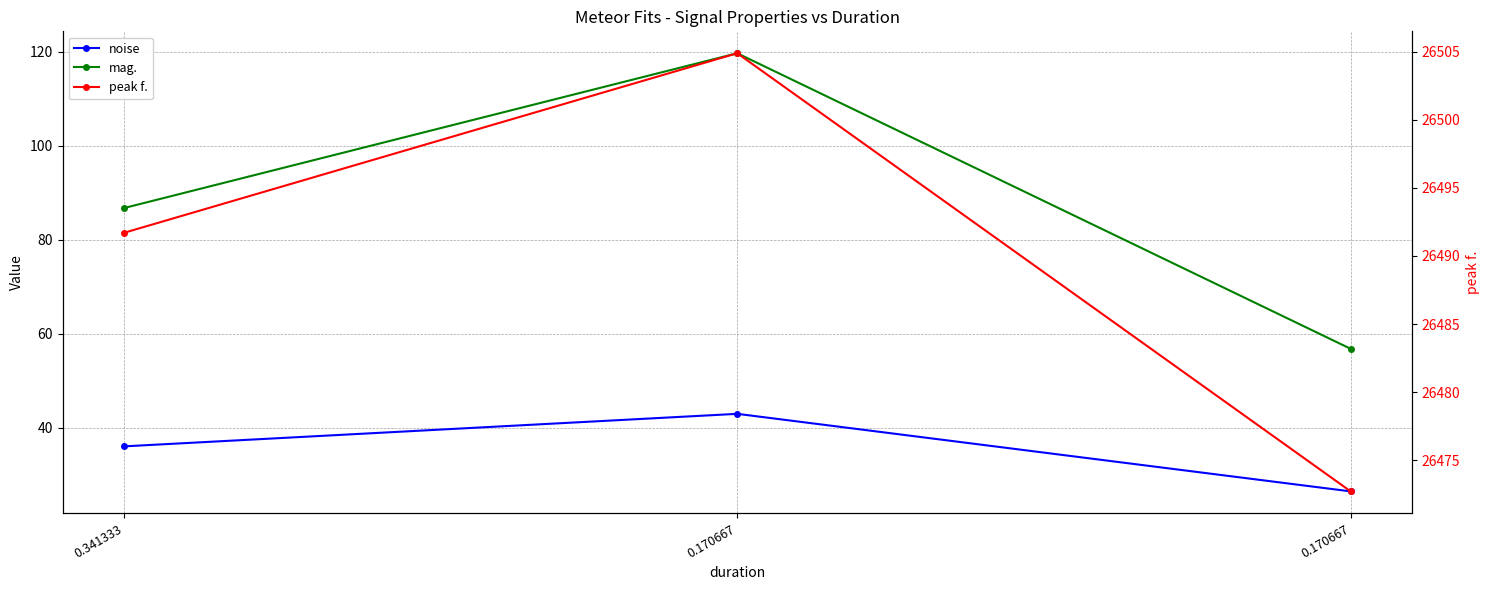

What is the spread (max minus min) of values at 0.170667?

26461.9